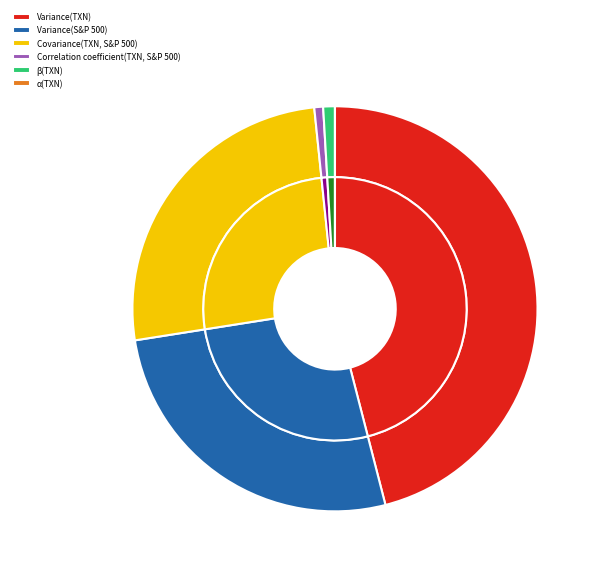

Rank the categories by value from highest to lowest.

Variance(TXN), Variance(S&P 500), Covariance(TXN, S&P 500), β(TXN), Correlation coefficient(TXN, S&P 500), α(TXN)